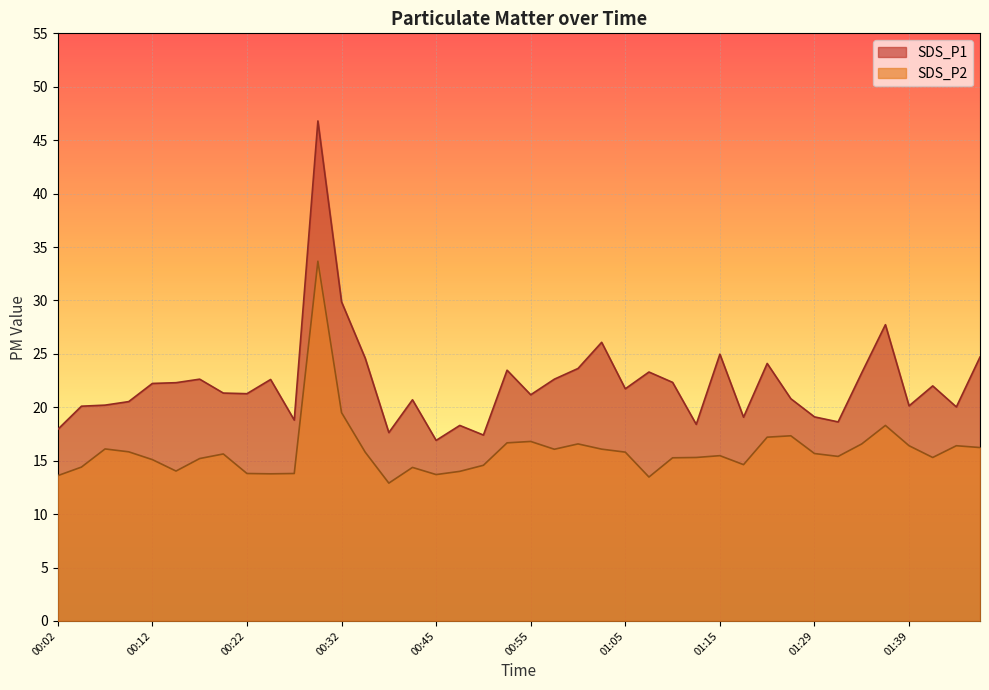

Which series has the largest total across all categories?

SDS_P1